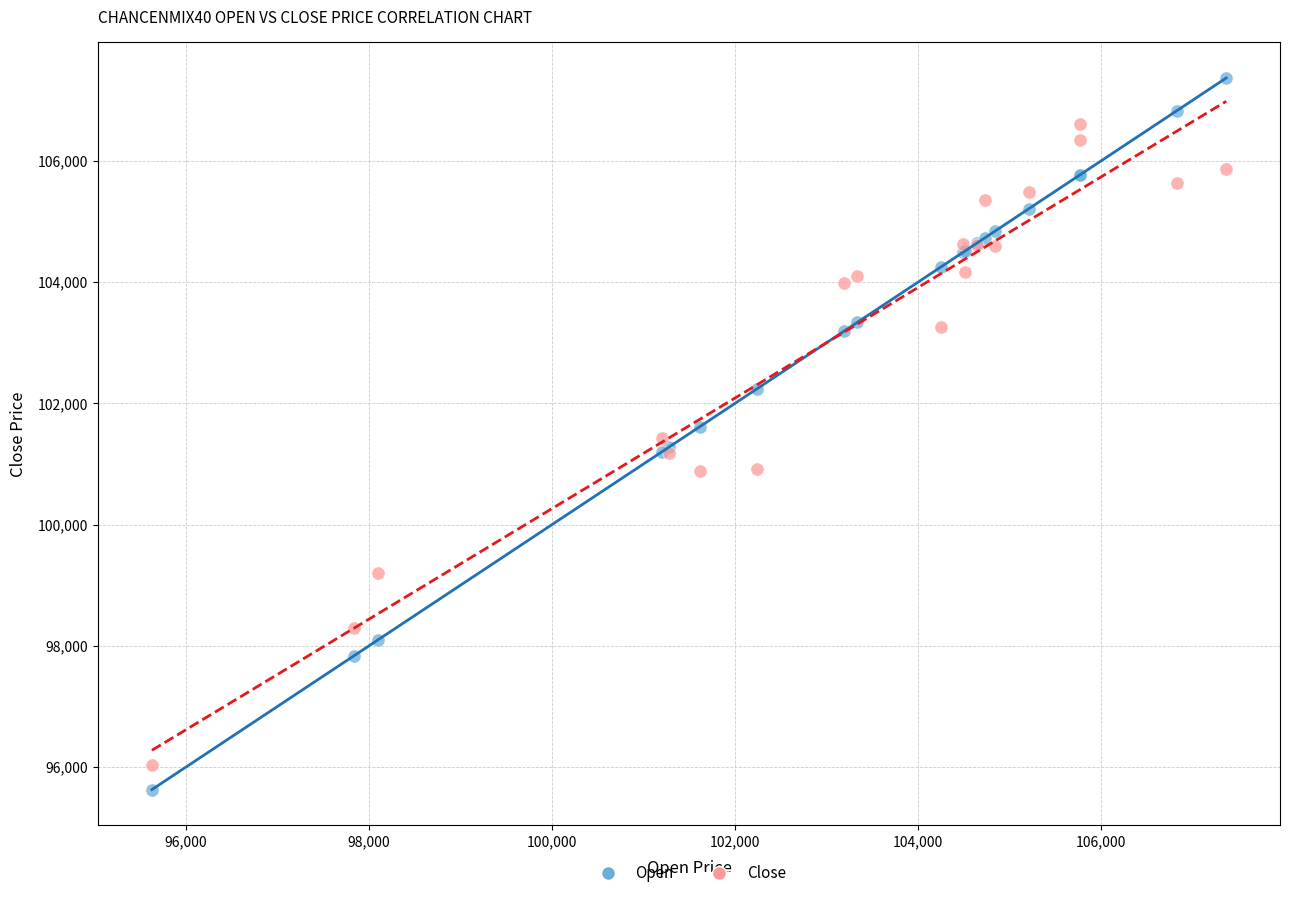

What is the X range (max minus min) for the scatter plot?

11737